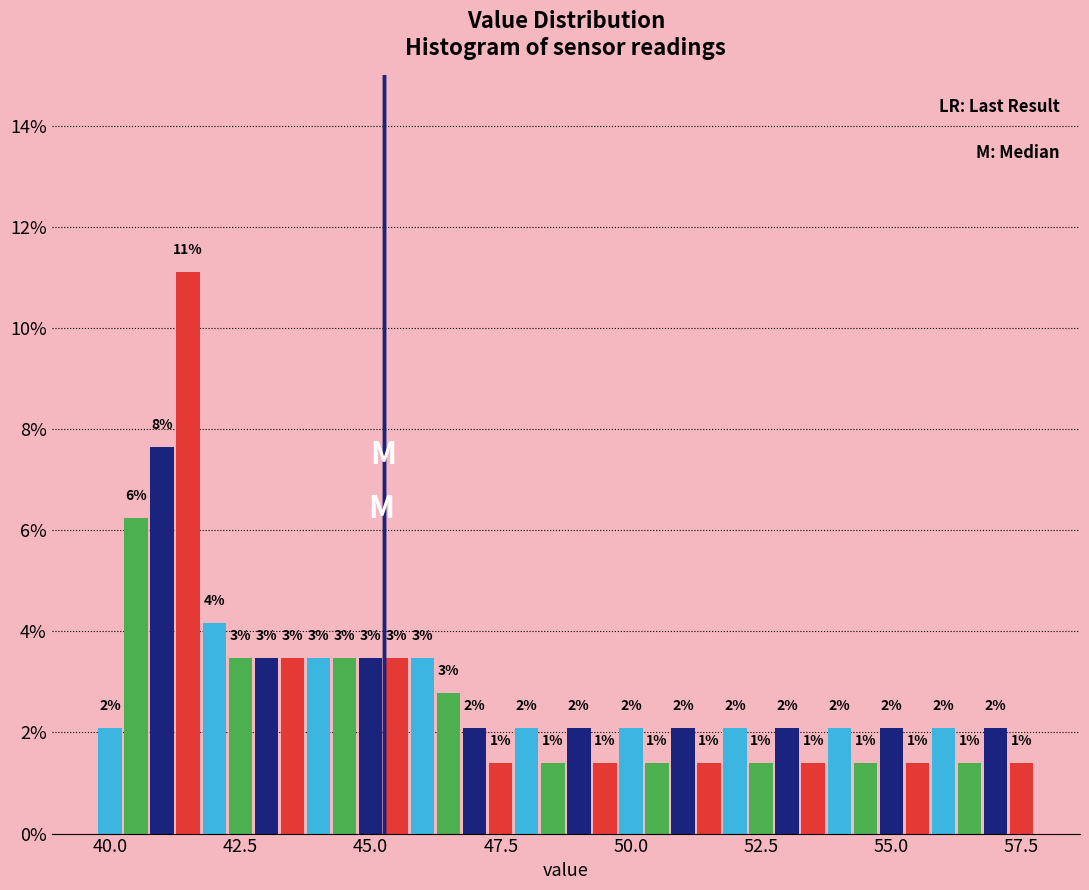

Read against the x-axis, roughly where is the centre of the tallest bar?

41.5